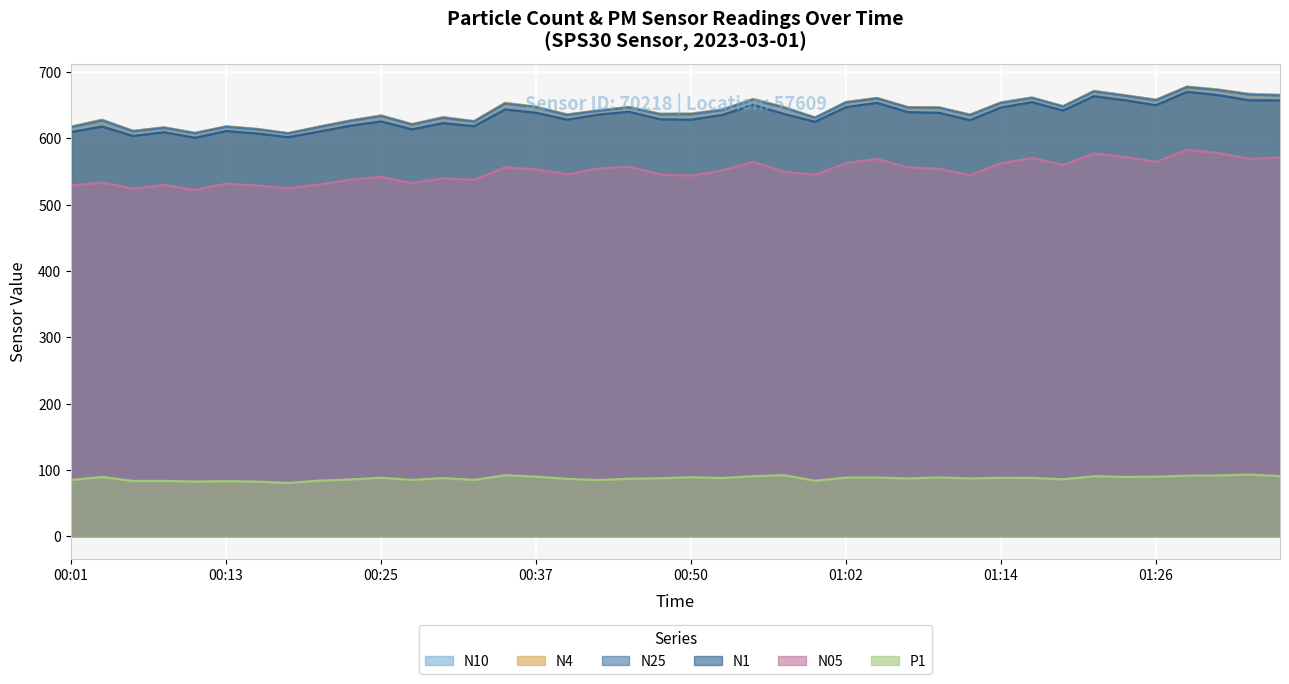

What is the difference between the second highest and minimum values in the N1 series?

64.3